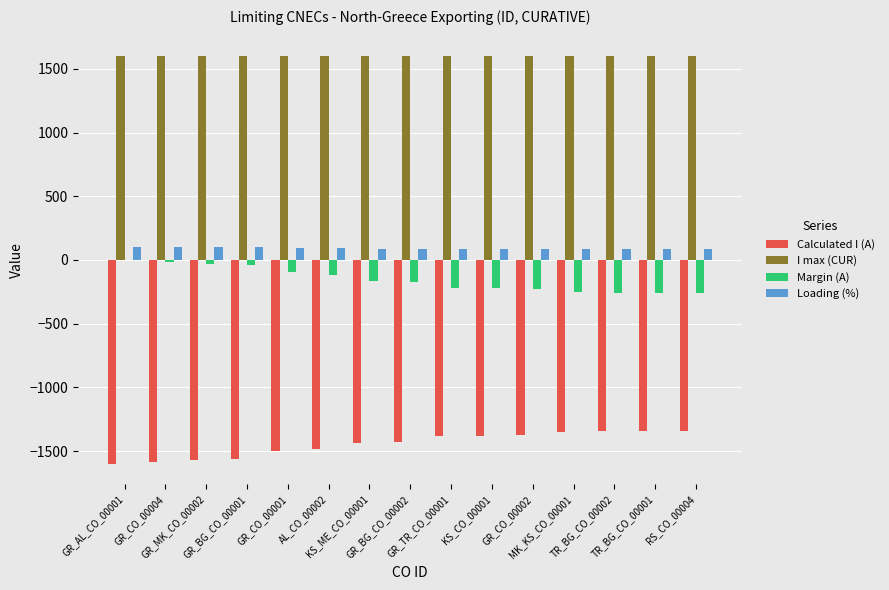

How many values in the Margin (A) series exceed -176?

7